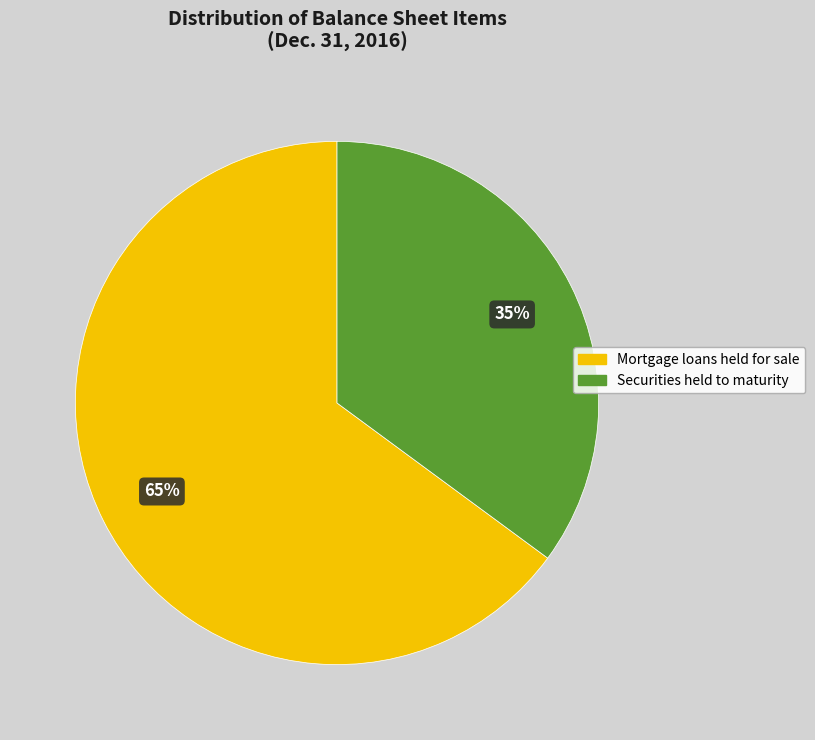

To the nearest percent, what is the difference between the largest and smallest slice percentages?

30%